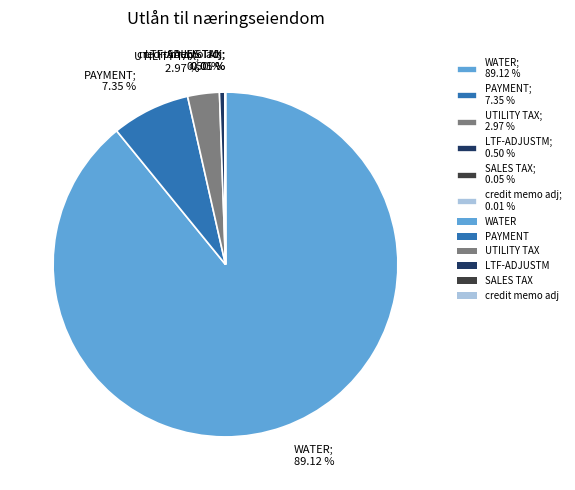

Approximately how many times larger is the value at WATER; 89.12 % compared to UTILITY TAX; 2.97 %?

30.0